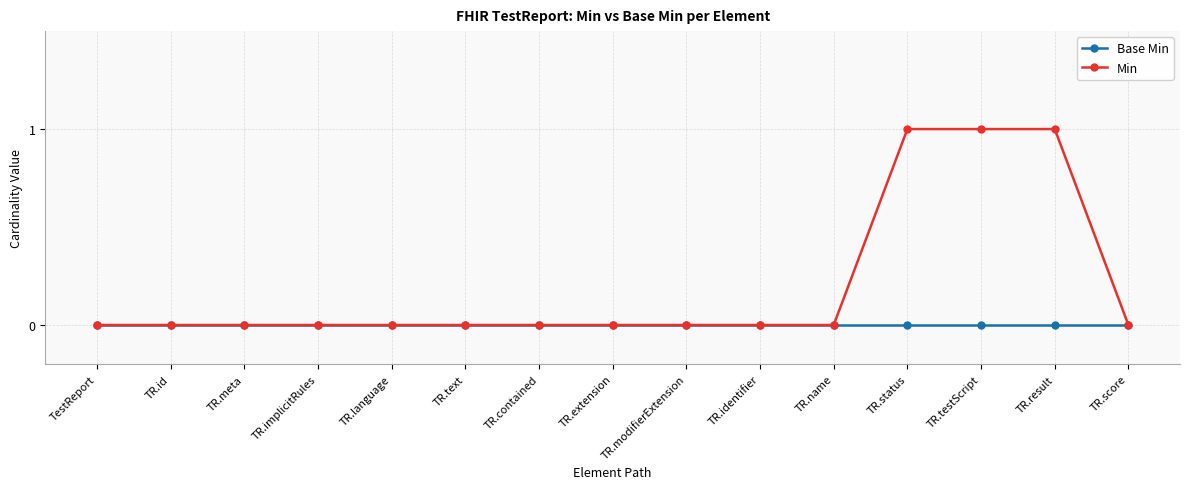

Rank the series by their average value, from highest to lowest.

Min, Base Min